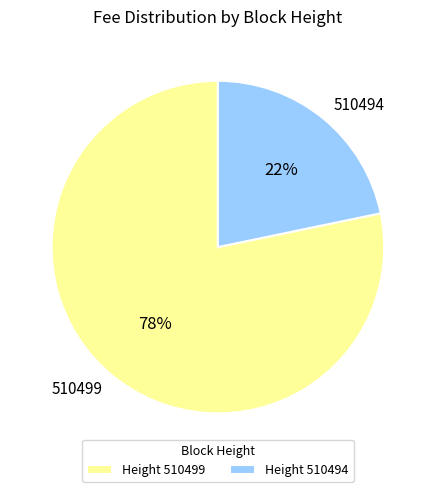

Count the number of slices in the pie.

2